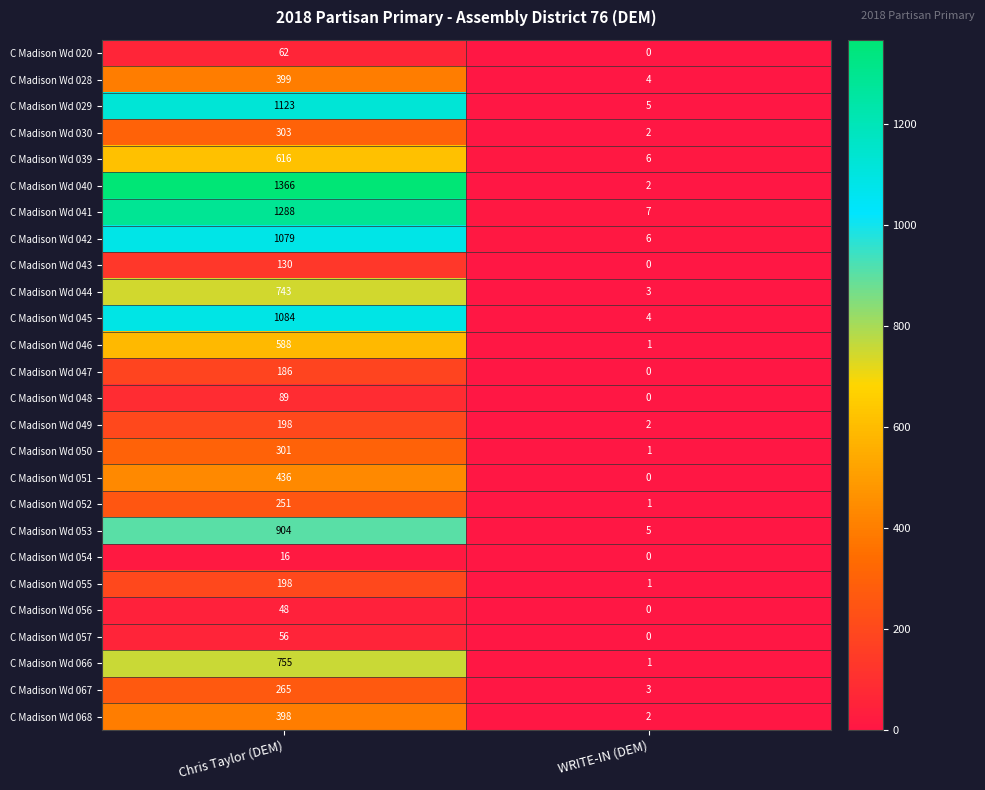

What is the sum of all C Madison Wd 047 values?

186